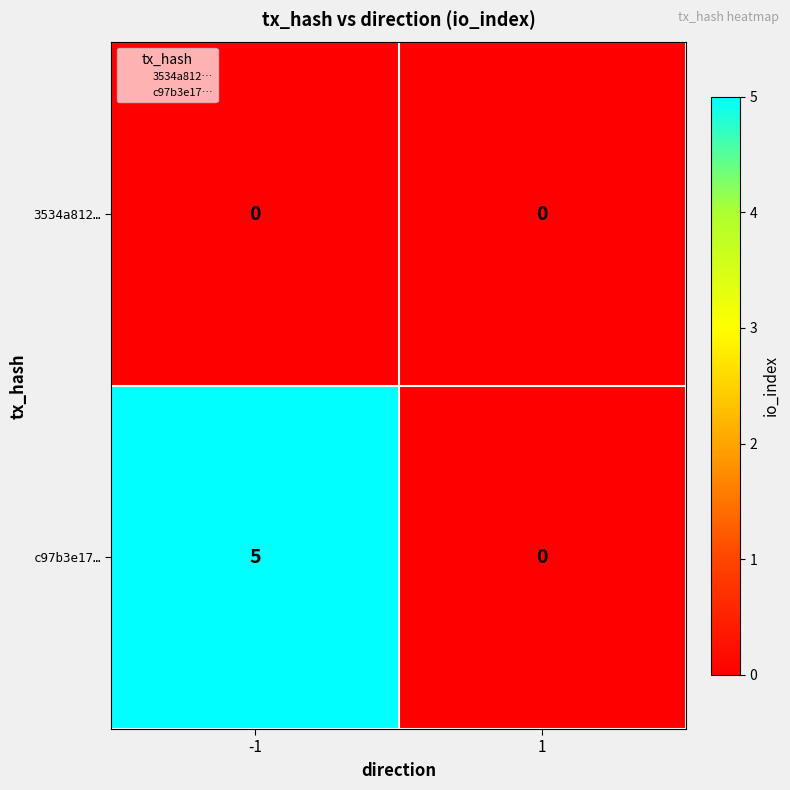

True or false: c97b3e17… has a value of -3 at 1.

False